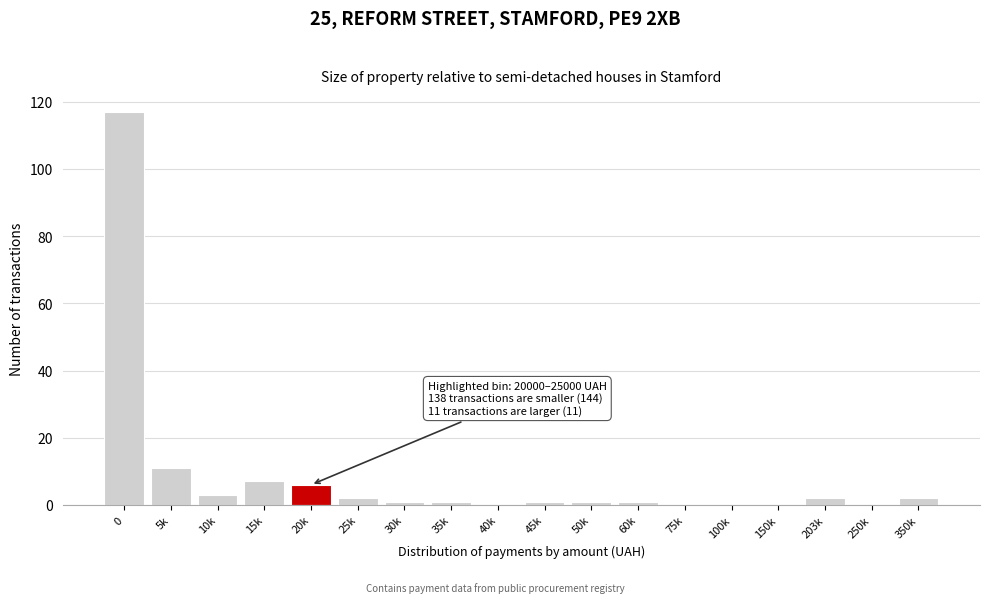

Reading right to left, what are all the values shown in this chart?

350k=2	250k=0	203k=2	150k=0	100k=0	75k=0	60k=1	50k=1	45k=1	40k=0	35k=1	30k=1	25k=2	20k=6	15k=7	10k=3	5k=11	0=117